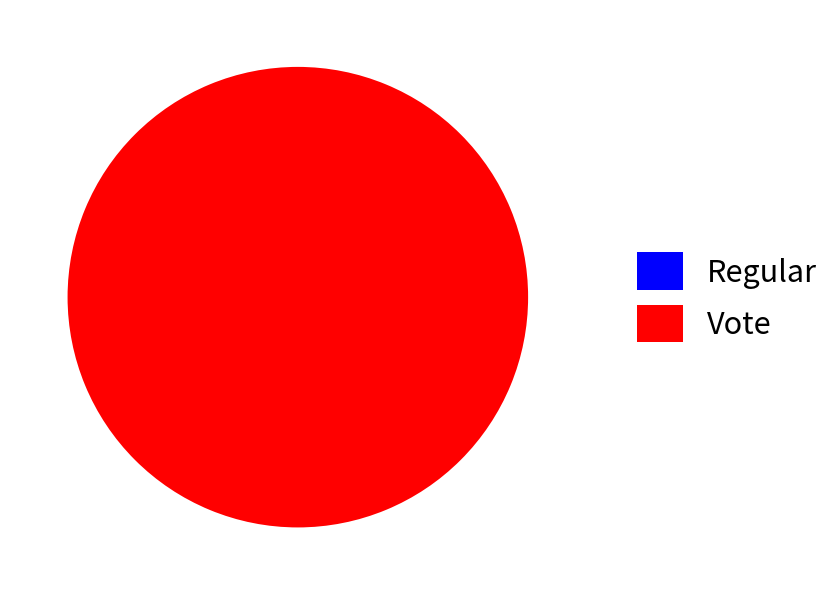

How much of the chart is everything except Regular?

100.0%